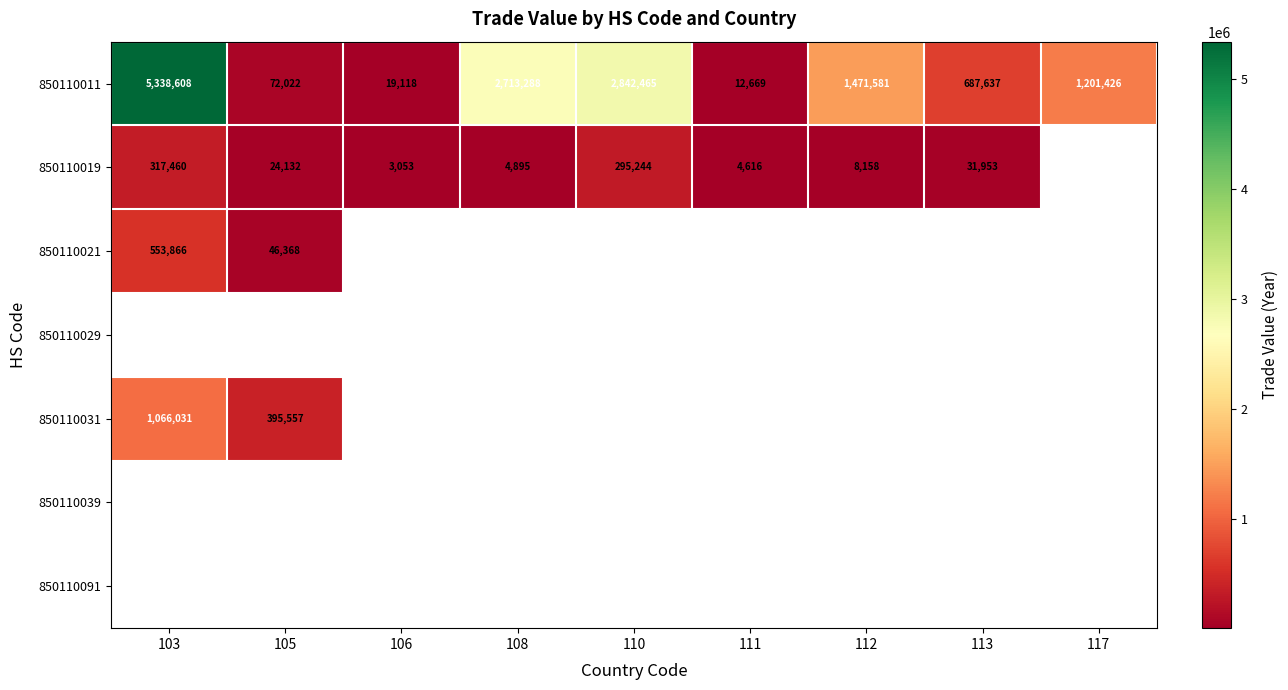

Is it true that 850110019 equals 317460 at 103?

True